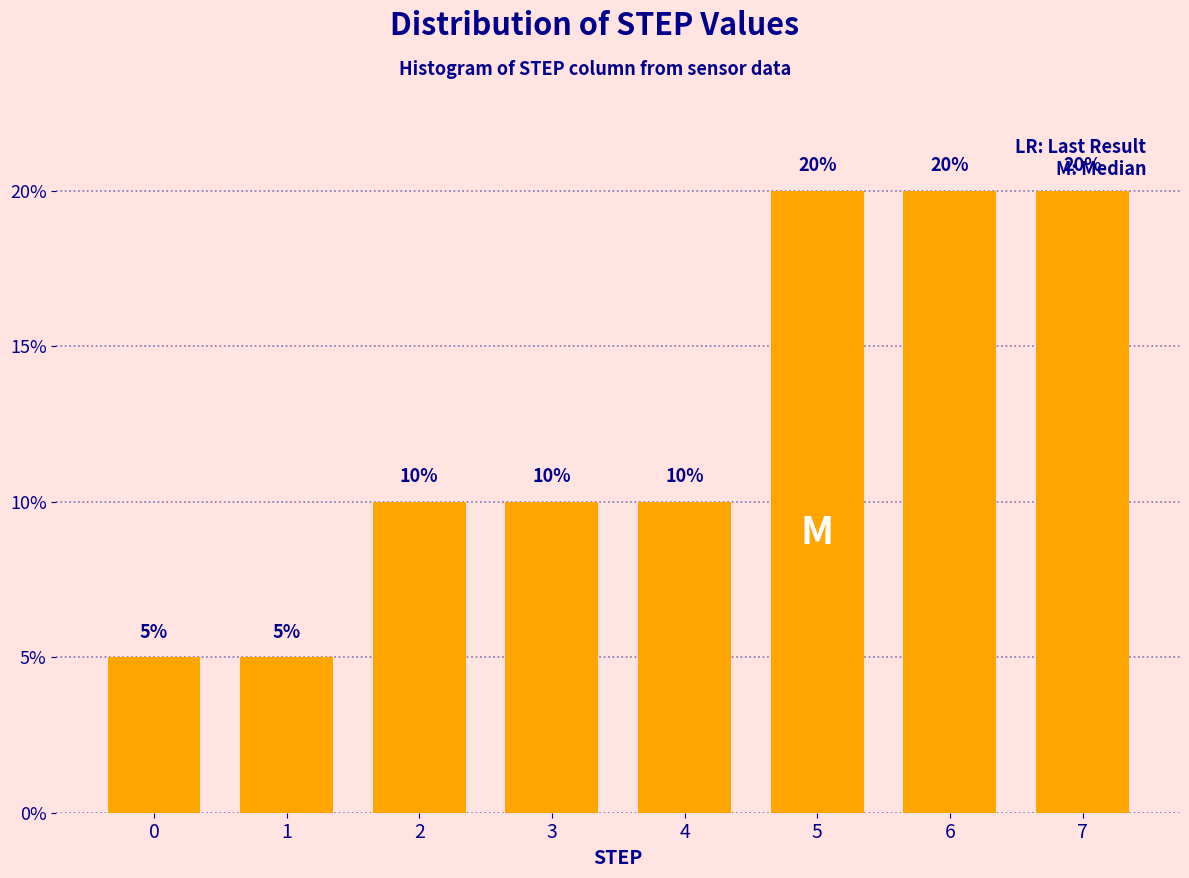

Reading right to left, list all the values displayed in this chart.

20	20	20	10	10	10	5	5